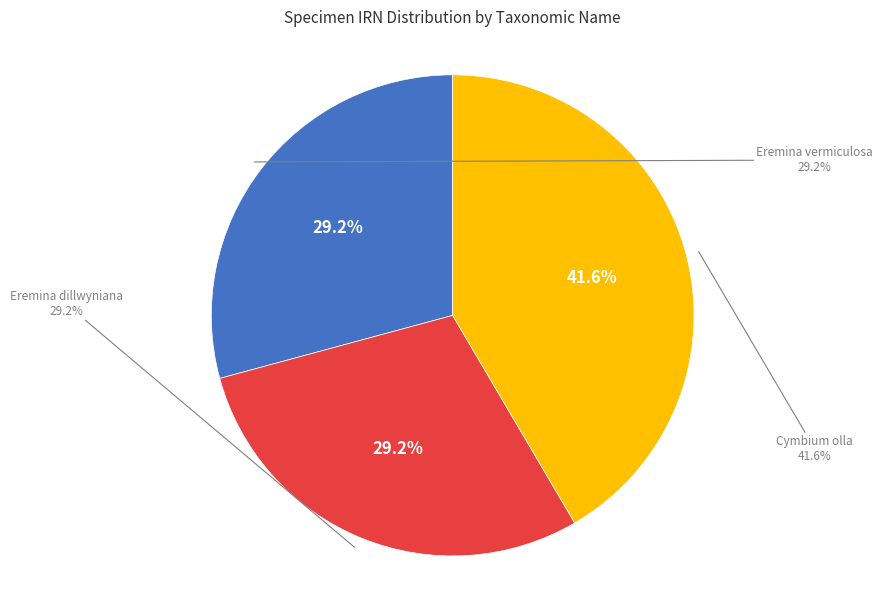

Is there a majority slice in this chart?

No